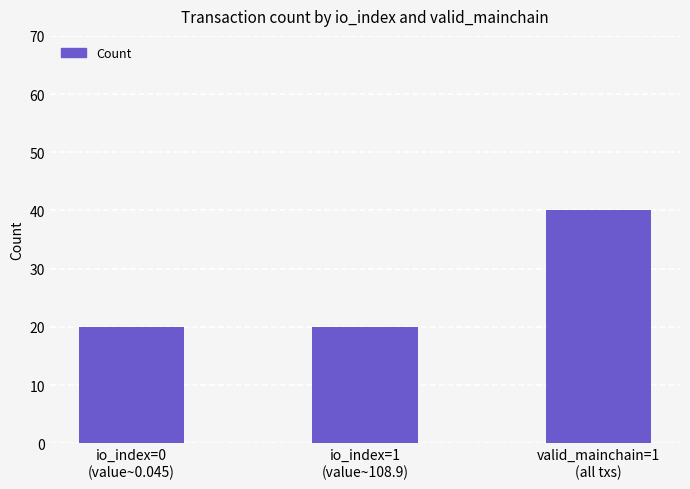

What is the value of the 1st bar from the left?

20